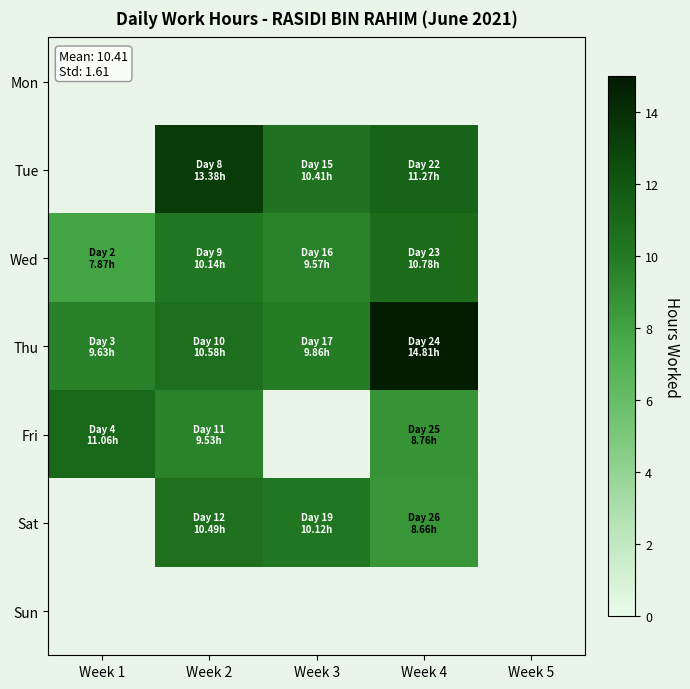

The value of Sat at Week 1 is 0.0. True or false?

True